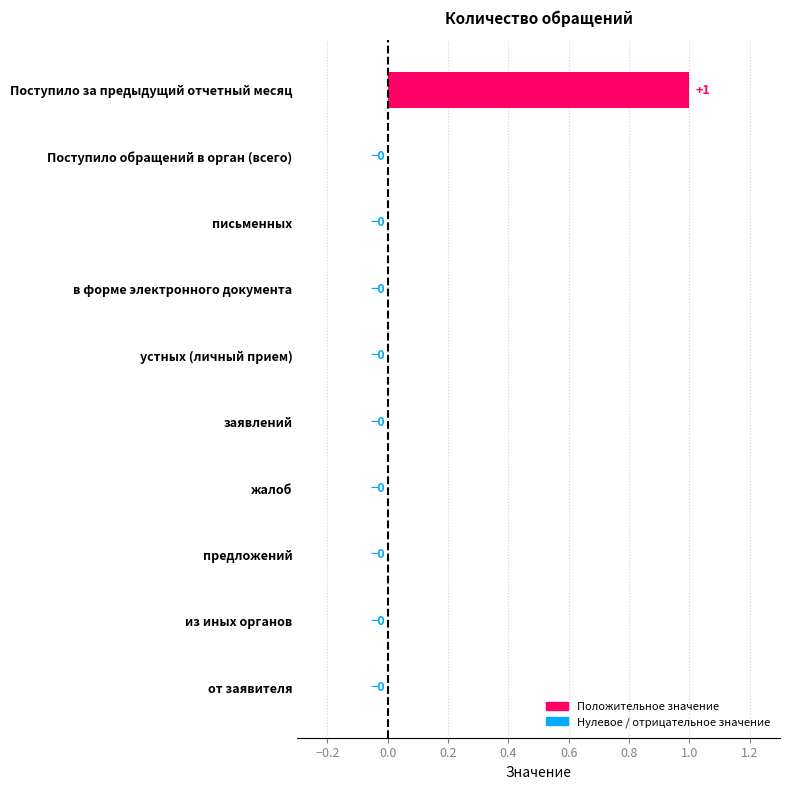

The value at жалоб is 0. True or false?

True